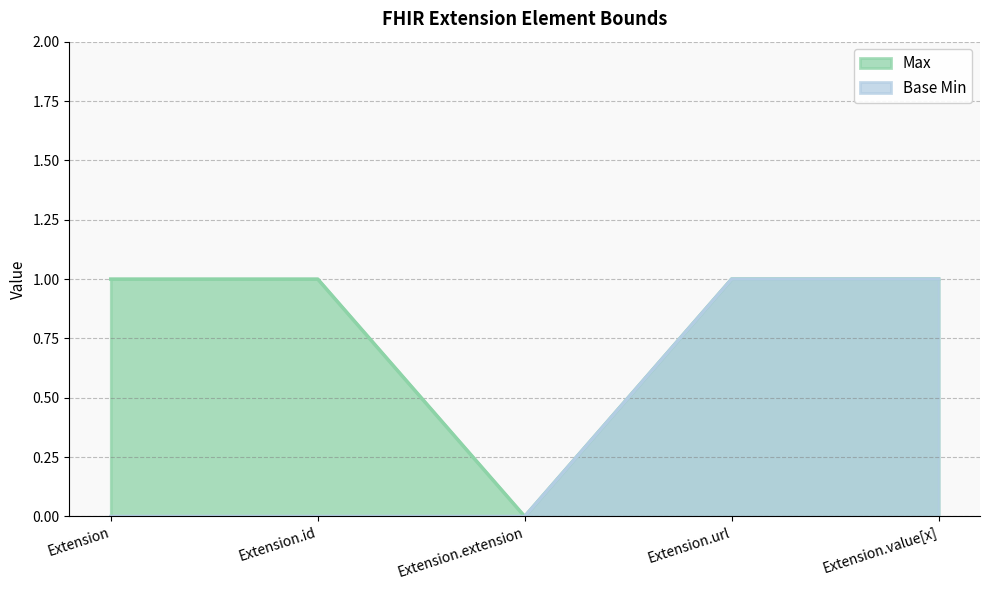

List the series in order of their peak value, highest first.

Max, Base Min